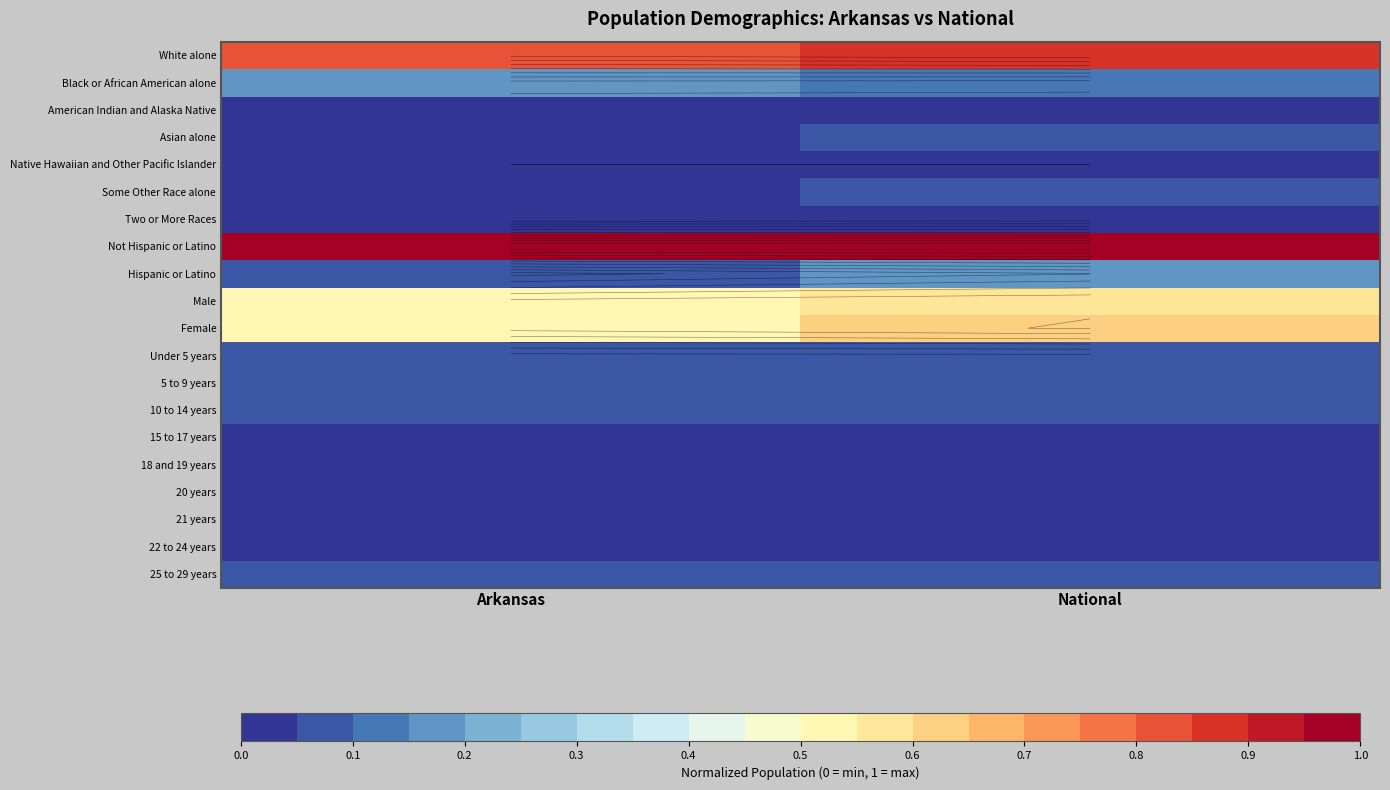

What is the greatest value displayed?

1.0